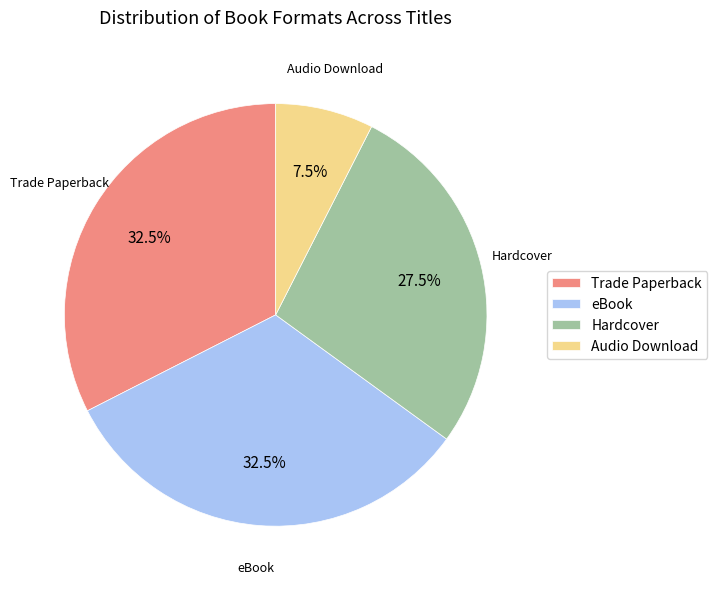

To the nearest percent, what is the difference between the Audio Download and eBook slice percentages?

25%